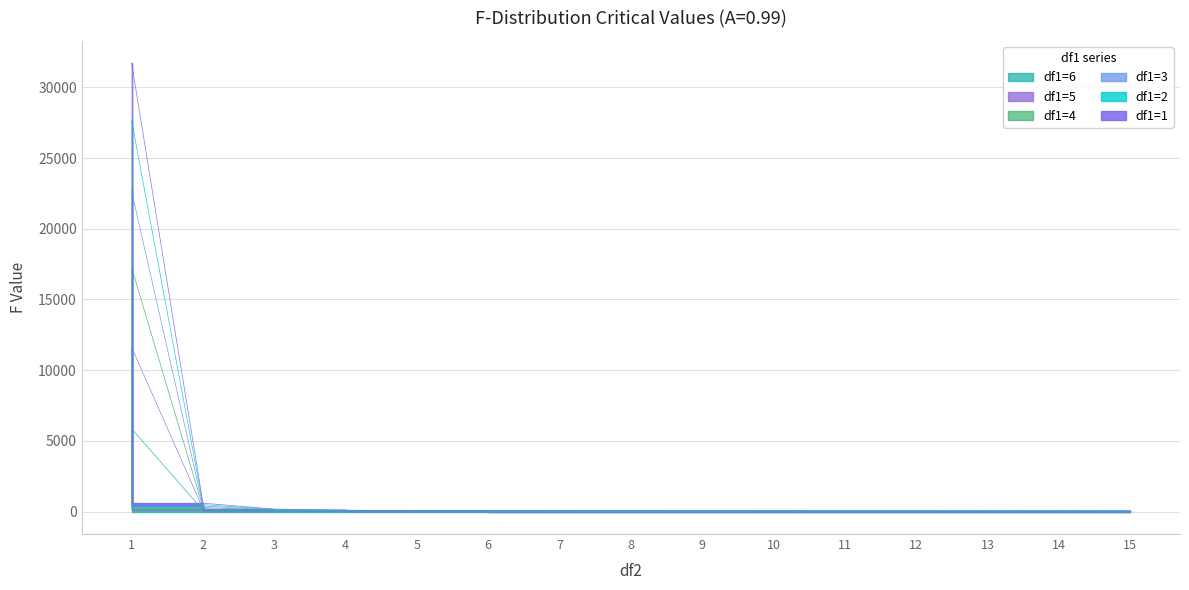

Does the chart display data point markers on the line(s)?

No